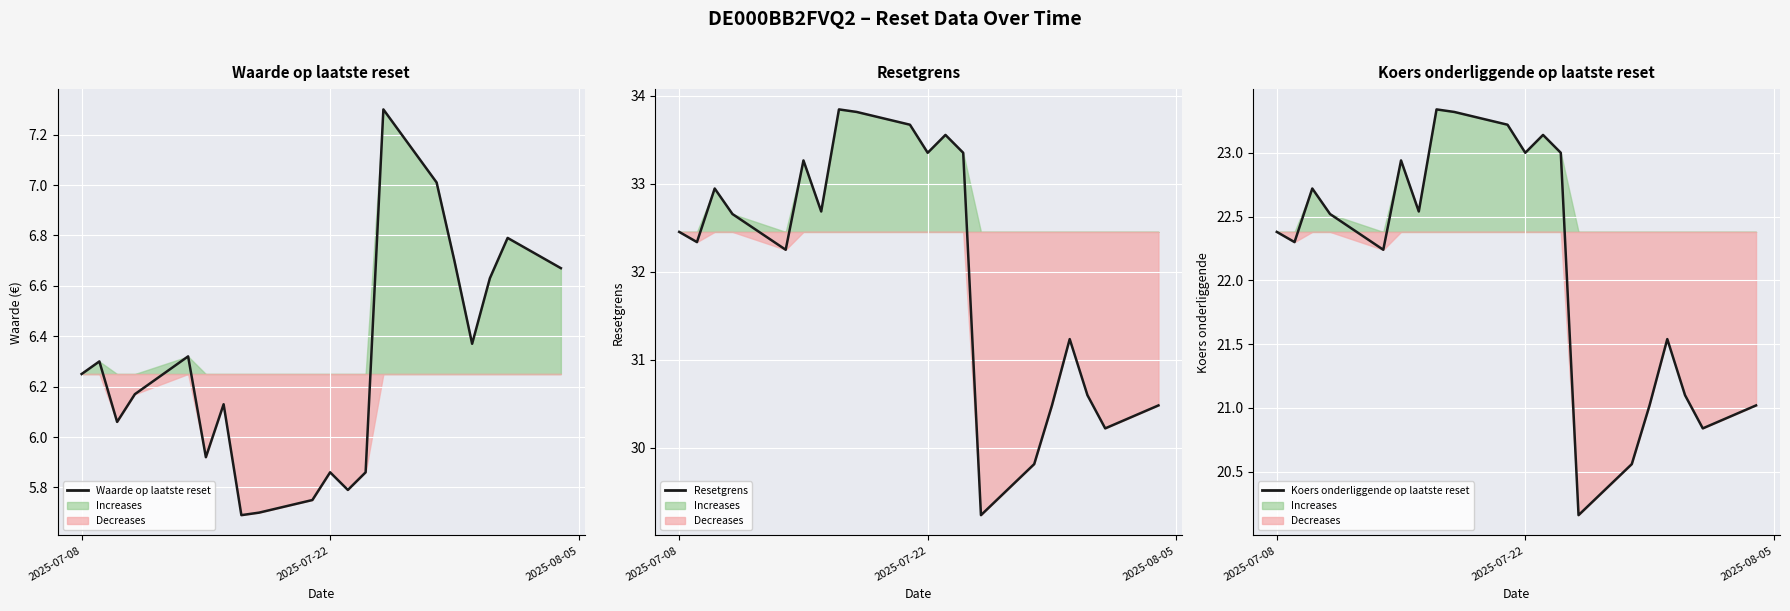

What is the average value of the Waarde op laatste reset series?

6.3